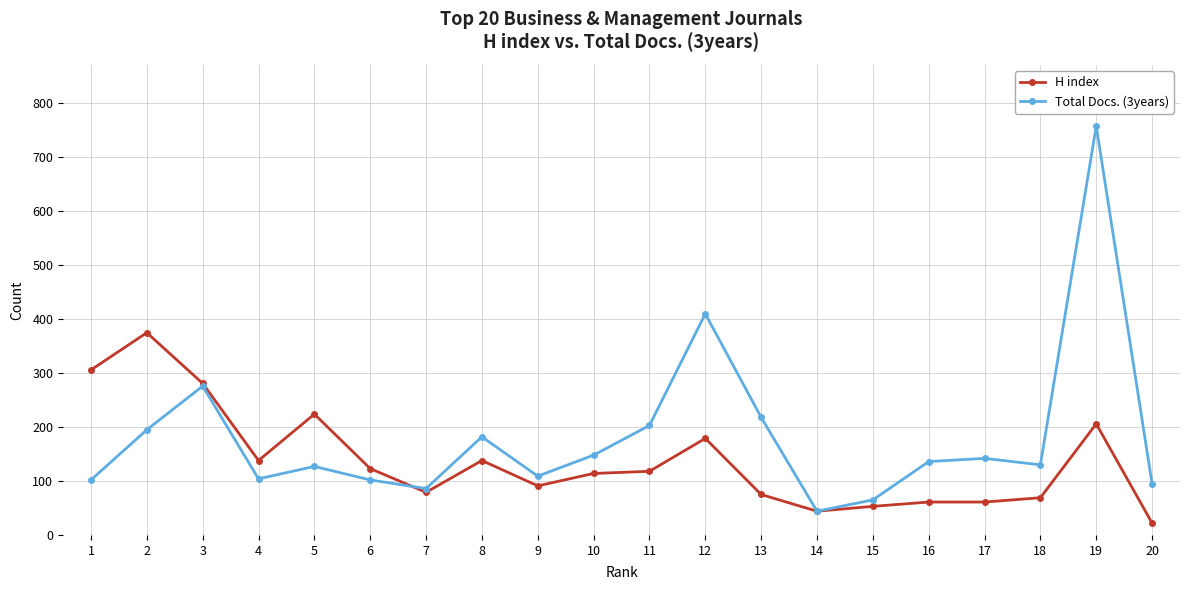

At which category is the sum across all series the highest?

19